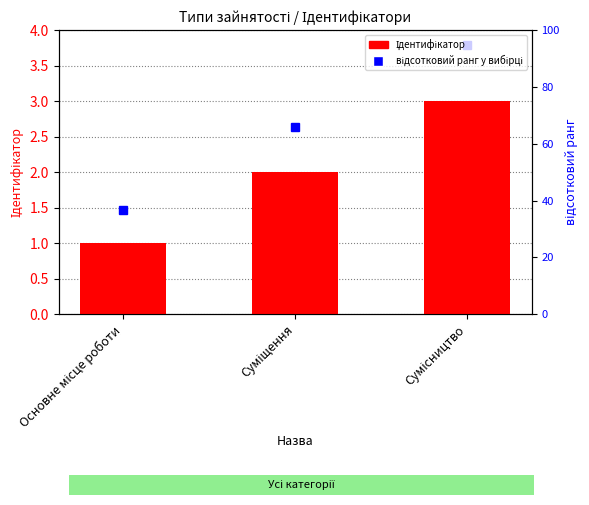

Reading left to right, extract all data points from this chart.

1	2	3